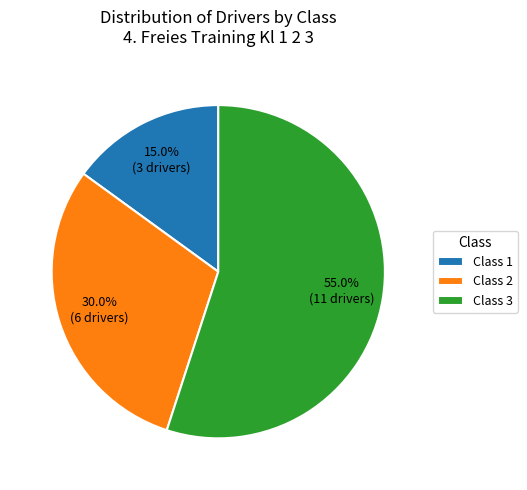

Rank the categories by value from lowest to highest.

Class 1, Class 2, Class 3